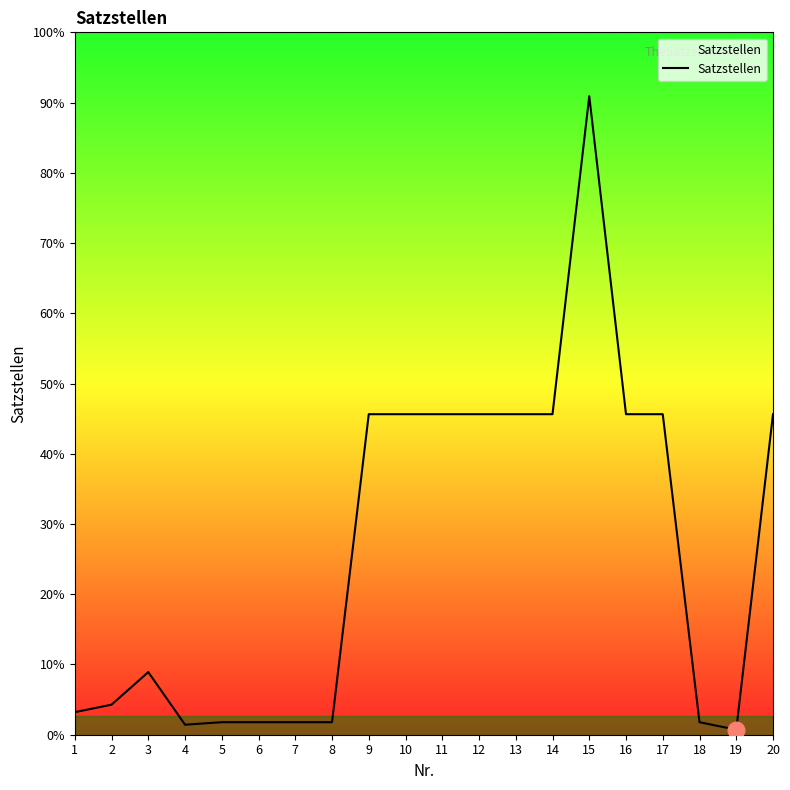

What is the smallest value displayed?

2